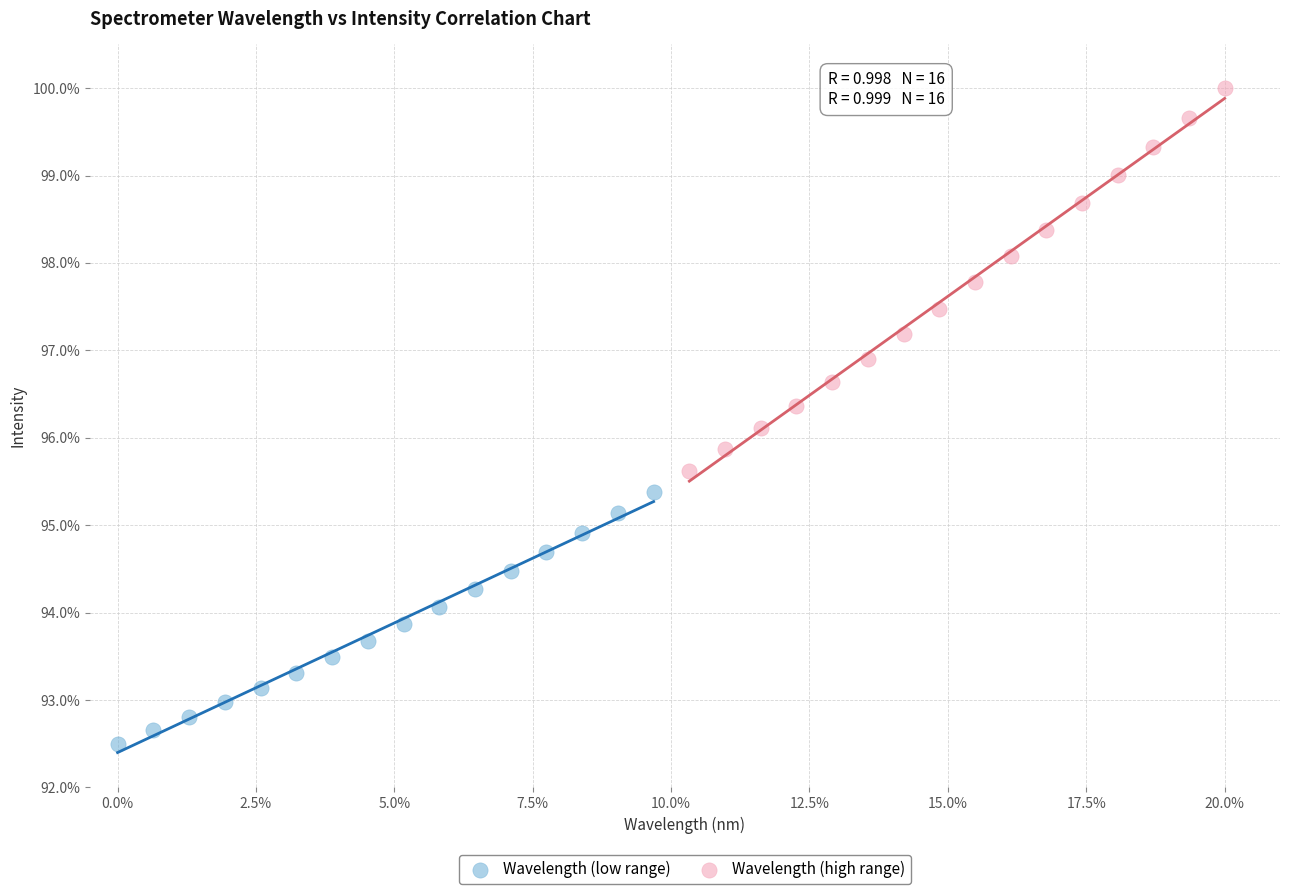

Which series reaches the maximum Y coordinate?

Wavelength (high range)